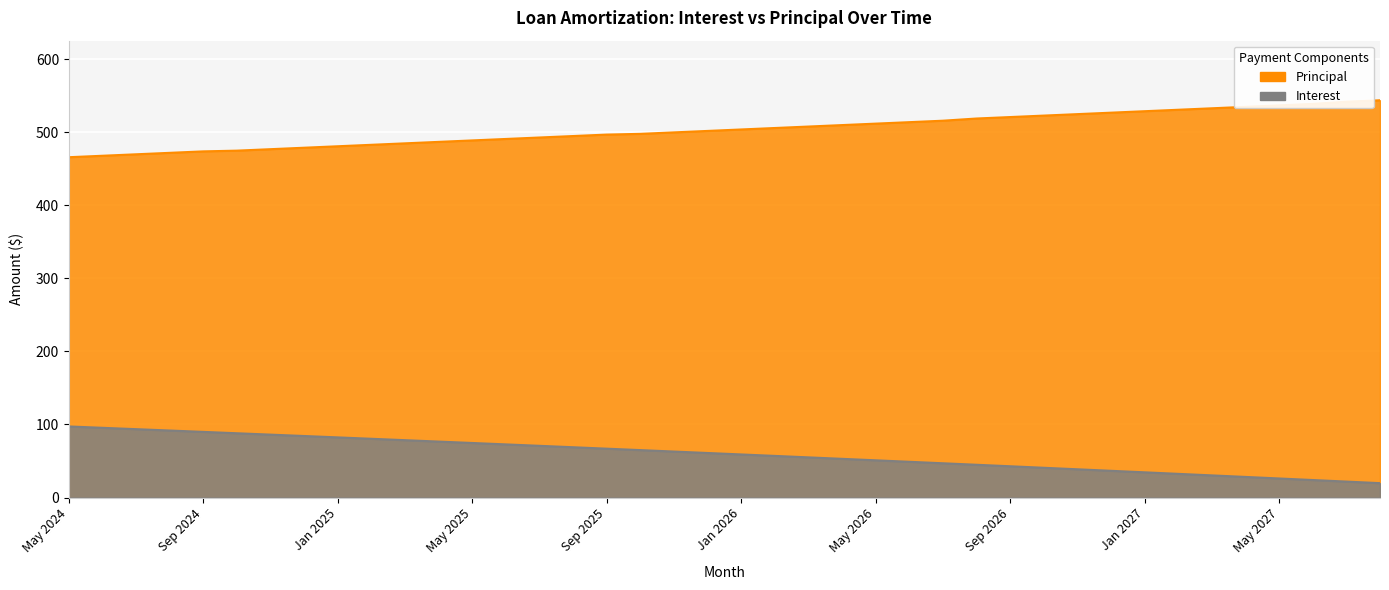

True or false: Principal and Interest cross at least once.

False